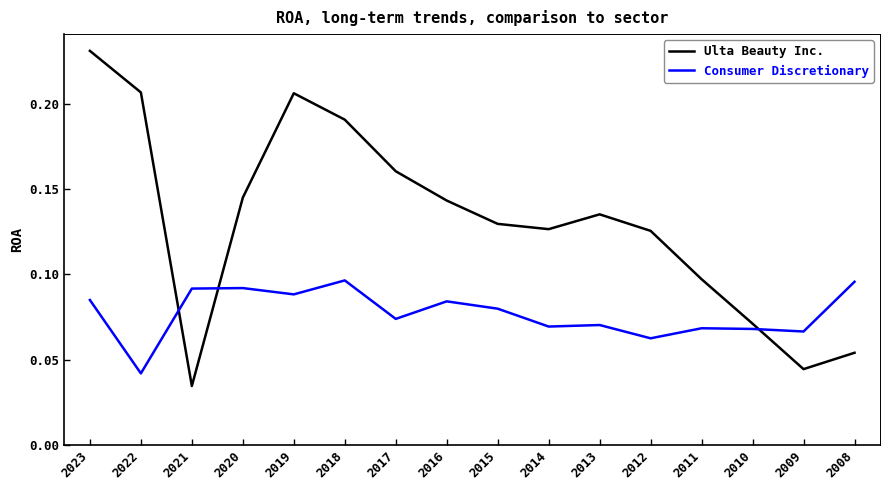

Which category has the highest value across all series?

2023